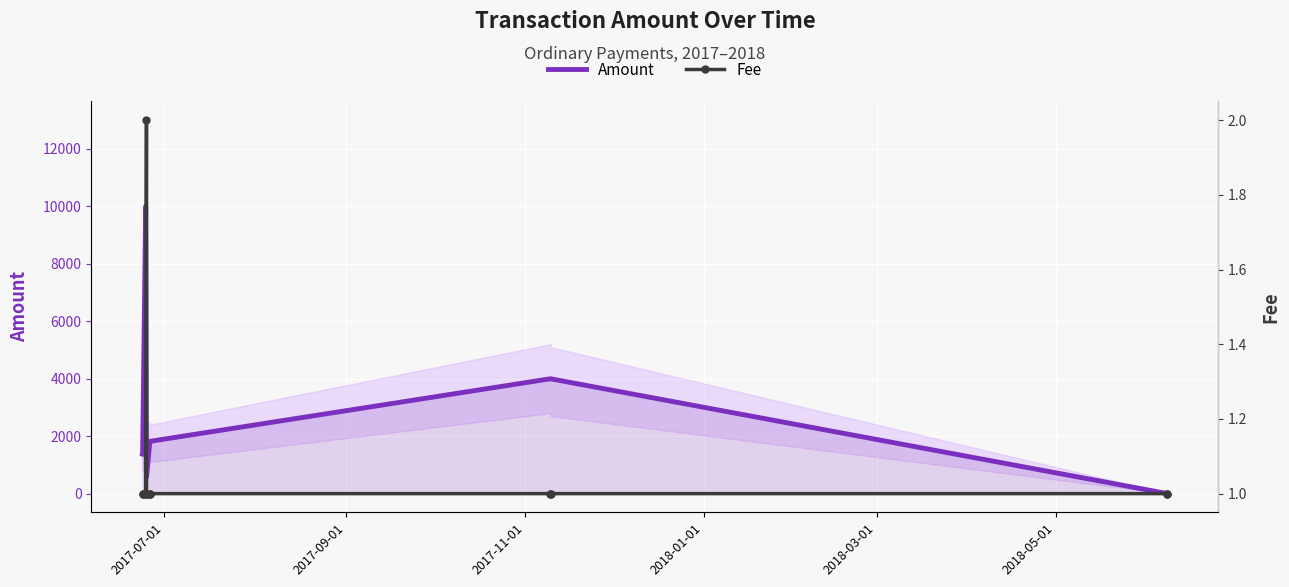

What are all the series names shown in the legend?

Amount, Fee